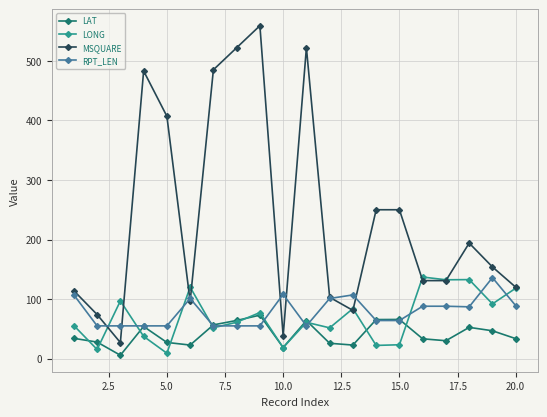

What is the value of the LAT point at the 1st from the left?

34.1